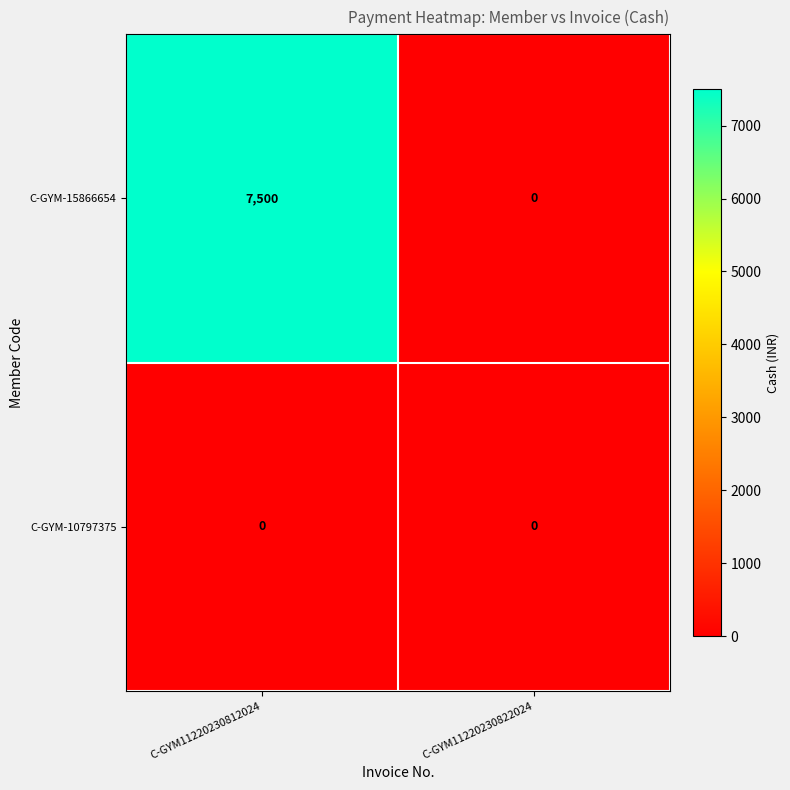

Count the number of data series in this chart.

2